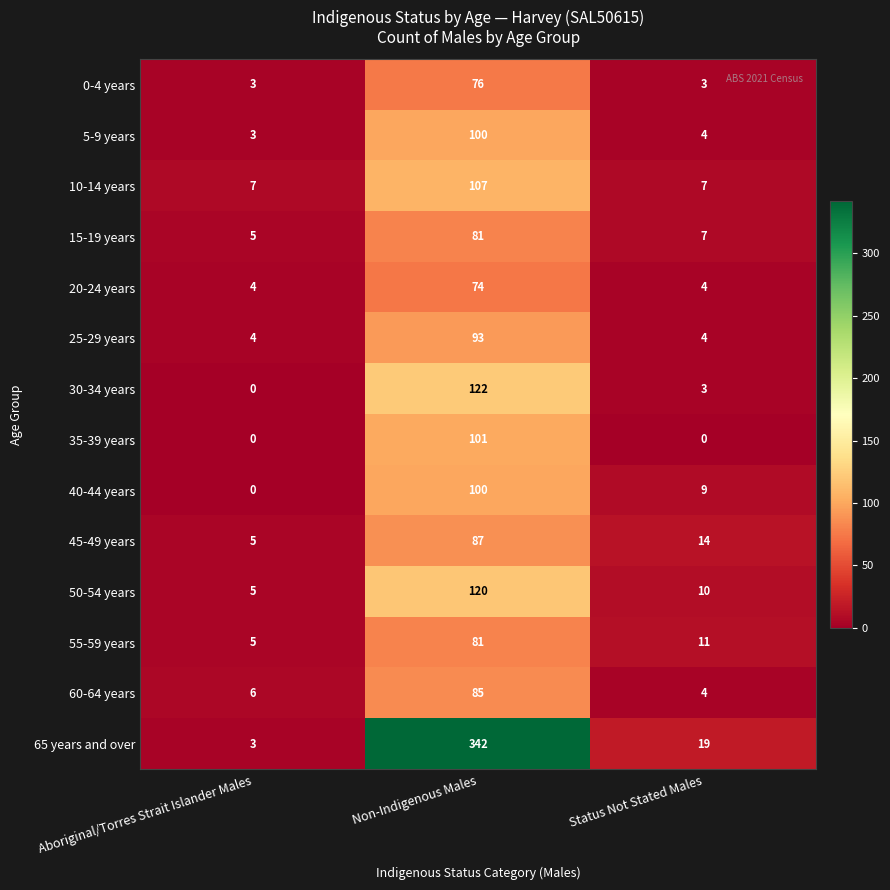

What is the average value of the 40-44 years series?

36